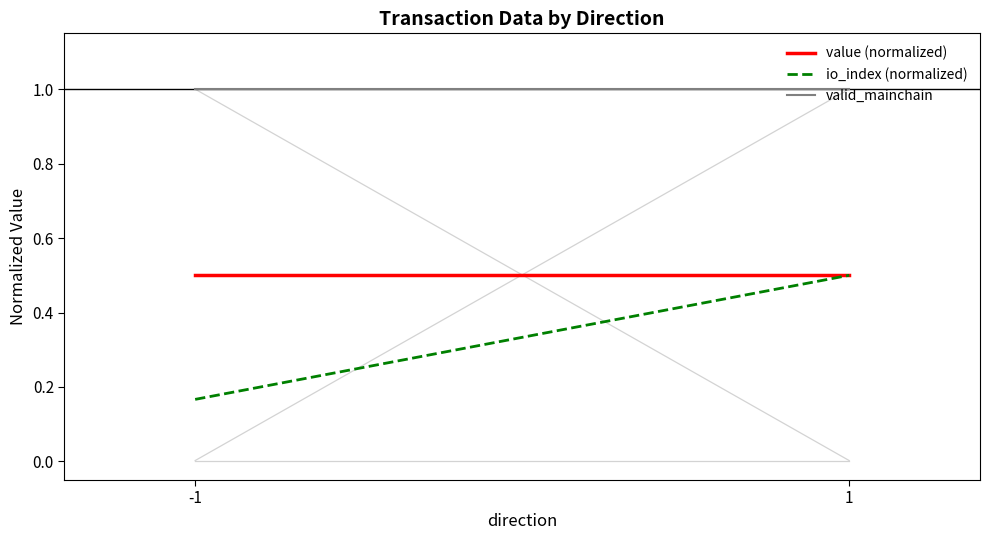

Reading left to right, what are all the values shown in this chart?

value (normalized): 0.5	0.5
io_index (normalized): 0.2	0.5
valid_mainchain: 1.0	1.0